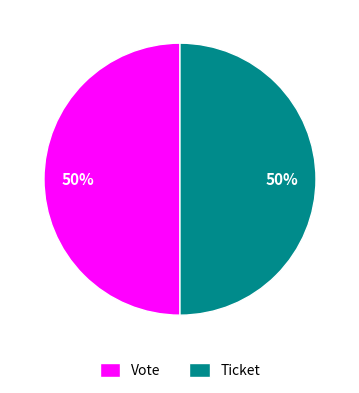

Is it true that Ticket is 60% of the pie?

False